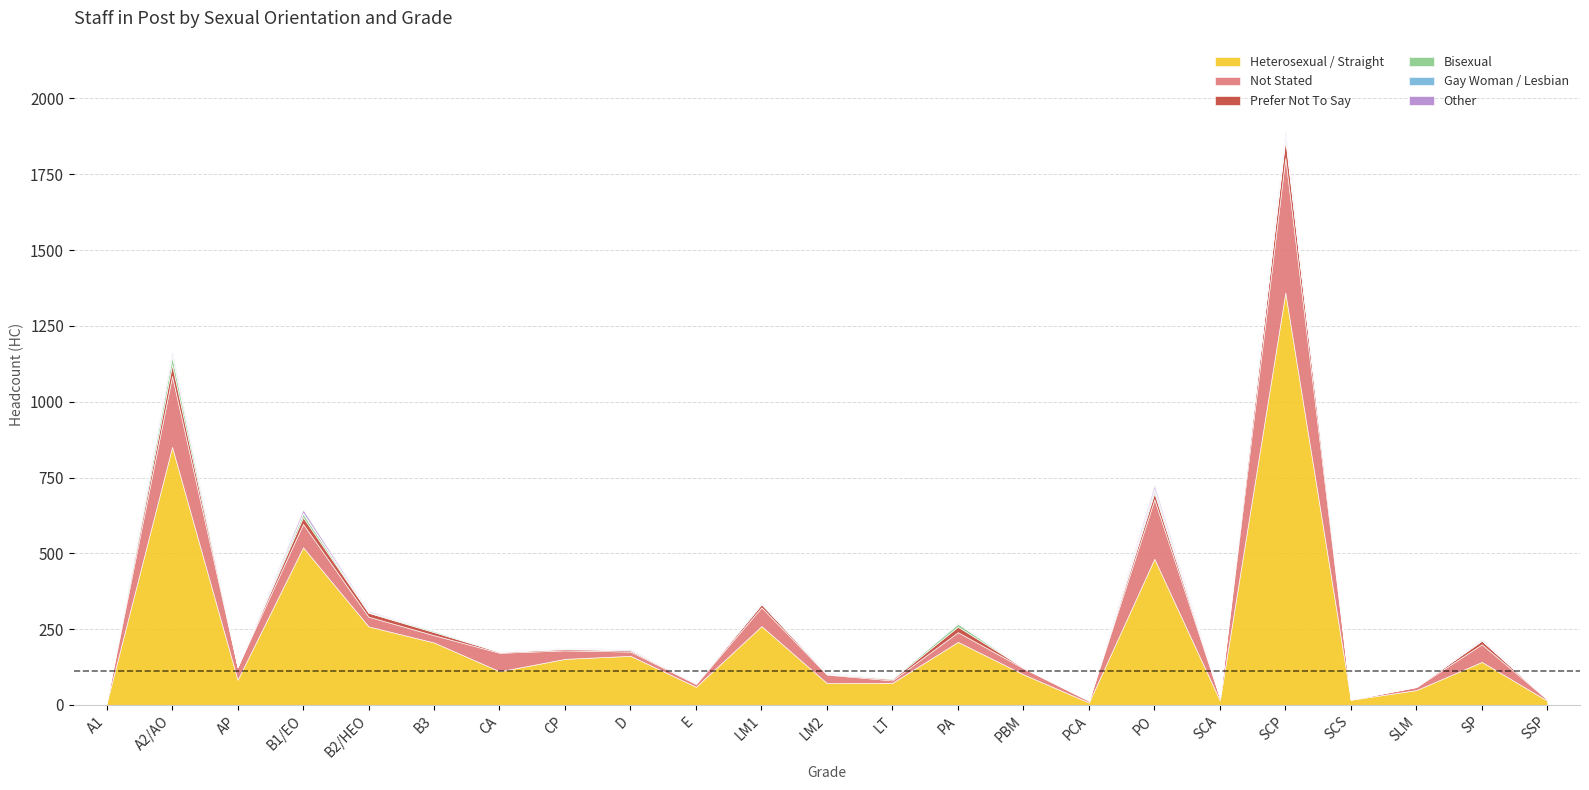

The Prefer Not To Say series shows 1 at E. True or false?

False